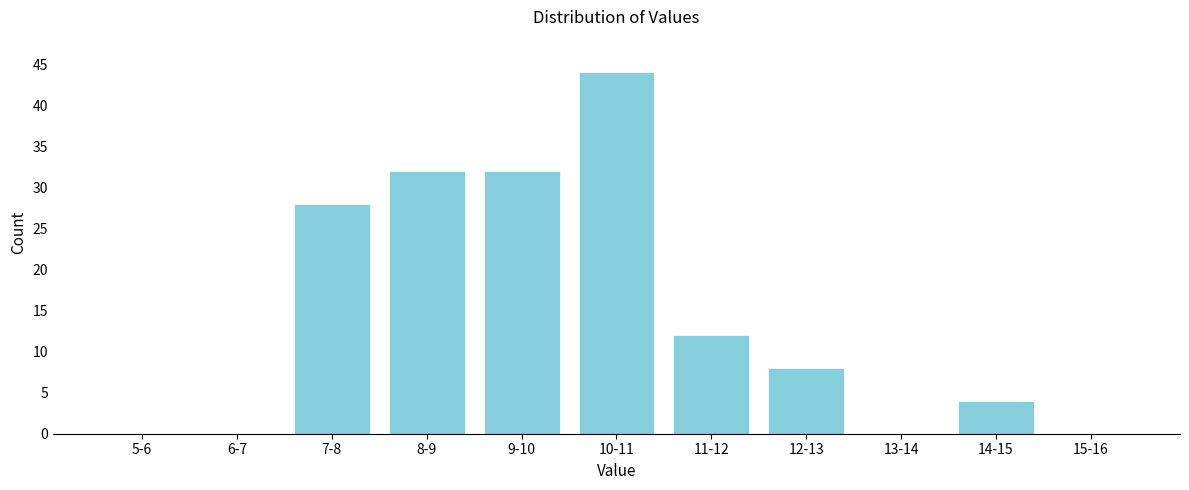

Reading left to right, list all the values displayed in this chart.

5-6=0	6-7=0	7-8=28	8-9=32	9-10=32	10-11=44	11-12=12	12-13=8	13-14=0	14-15=4	15-16=0